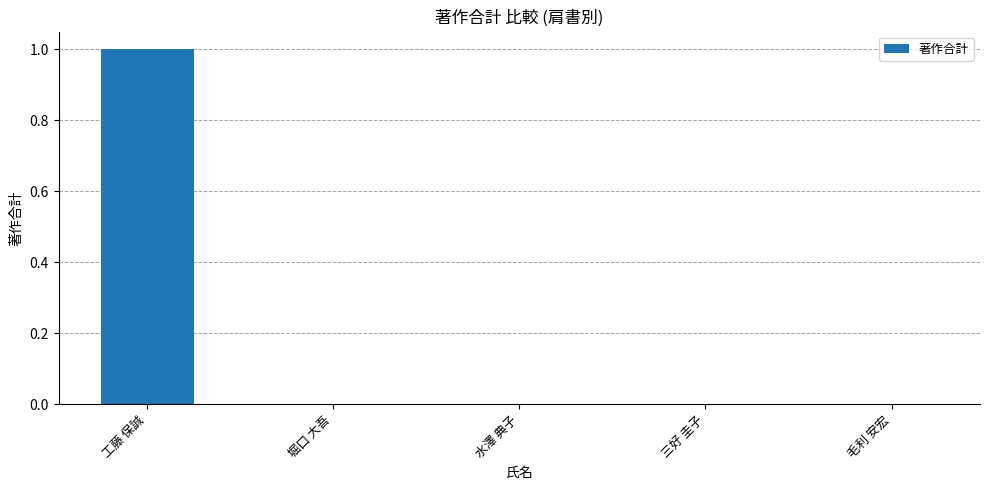

Reading right to left, transcribe all the data shown in this chart.

0	0	0	0	1